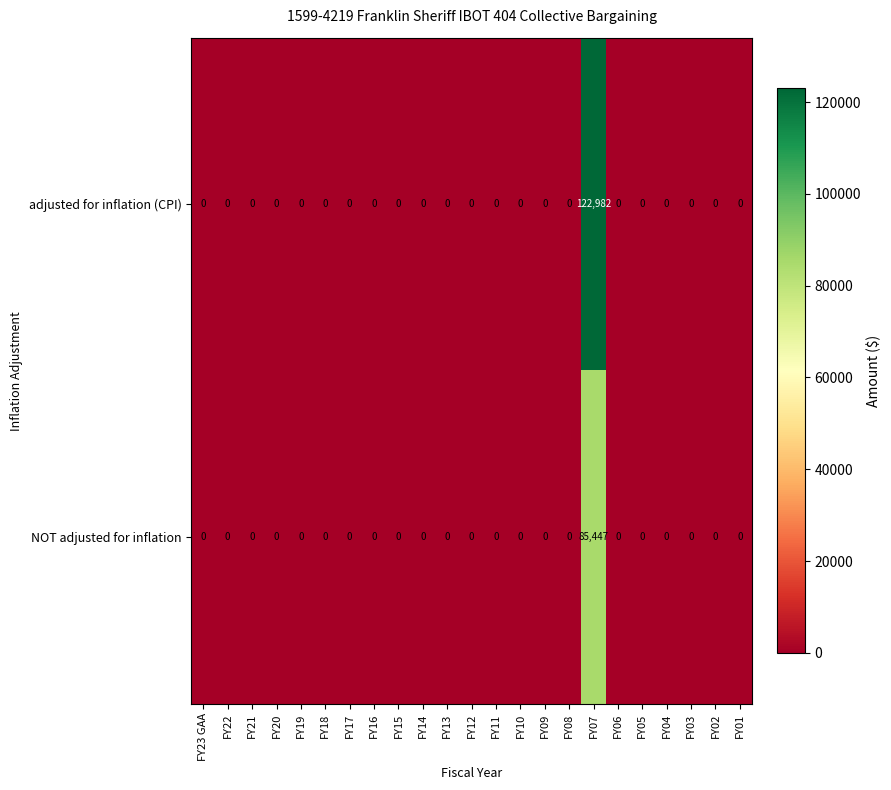

Which series has the largest total across all categories?

adjusted for inflation (CPI)